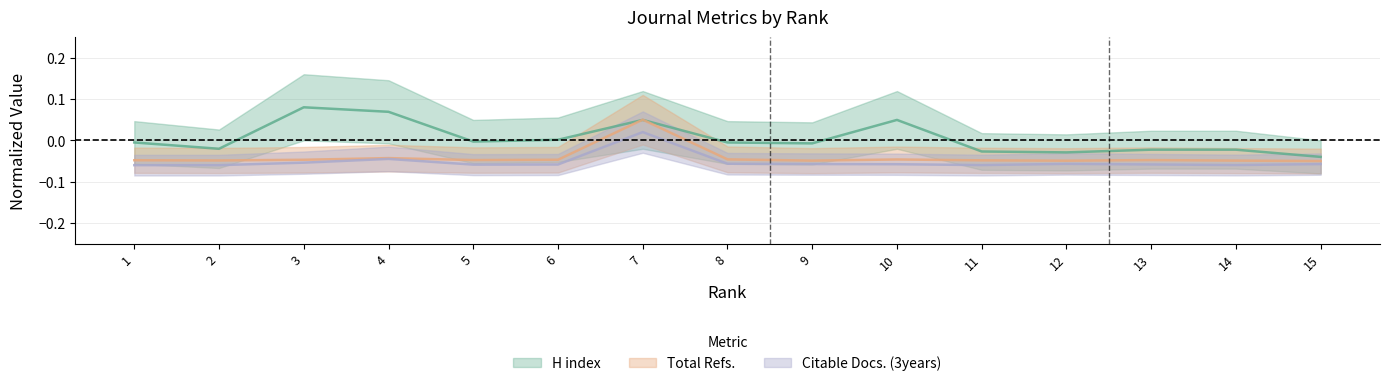

At which category is the sum across all series the highest?

7